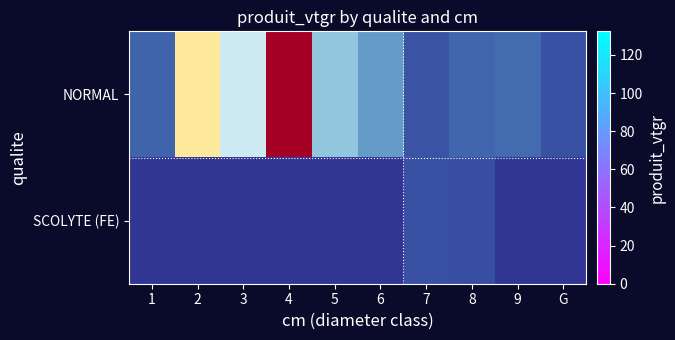

Which category has the lowest value across all series?

1